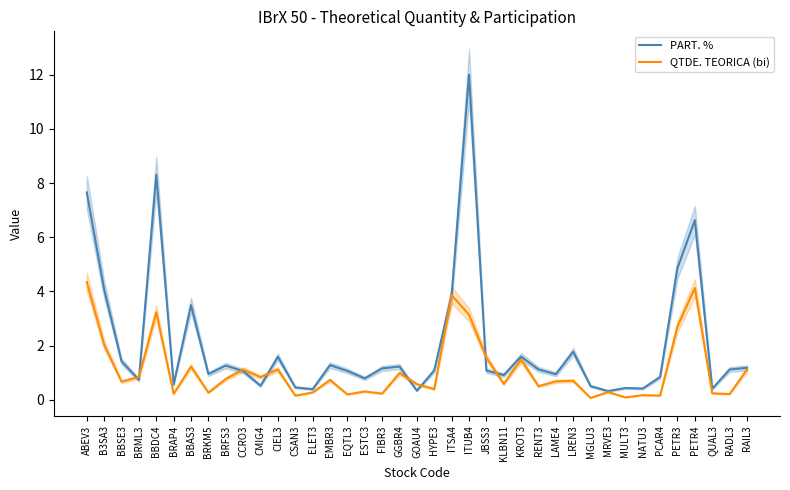

At which category is the sum across all series the highest?

ITUB4